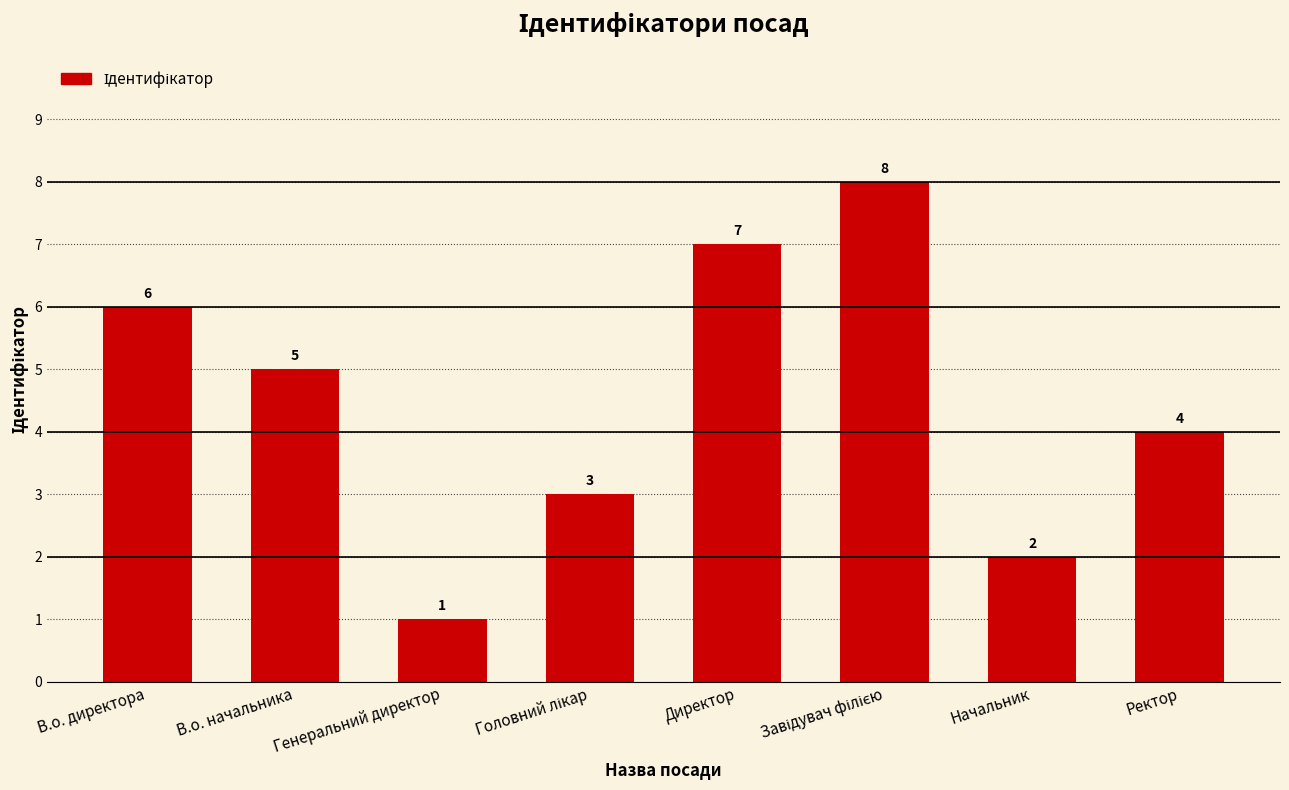

Which category has the lowest value across all series?

Генеральний директор